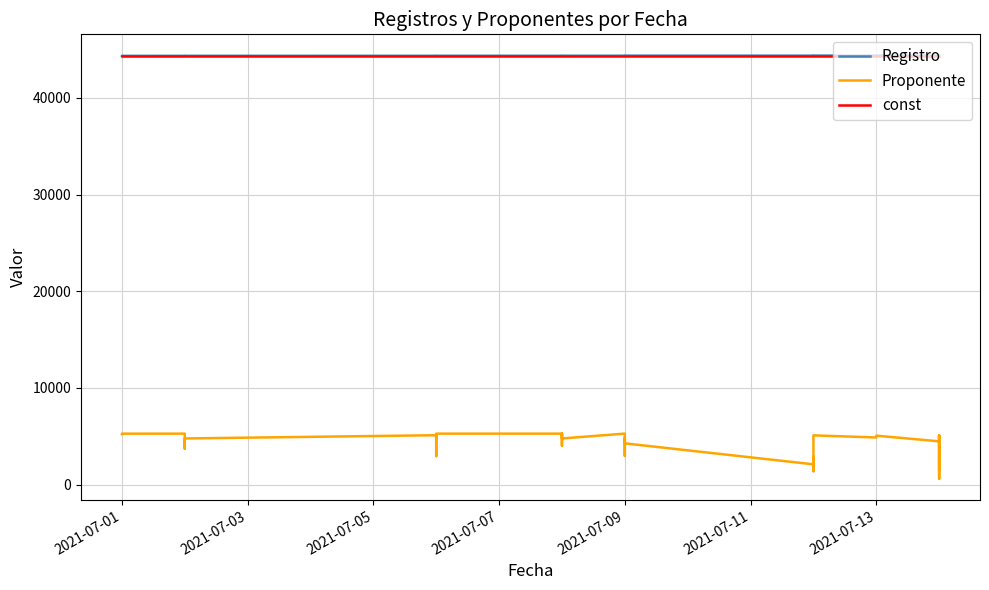

Where is const nearest to the value 44370?

2021-07-01